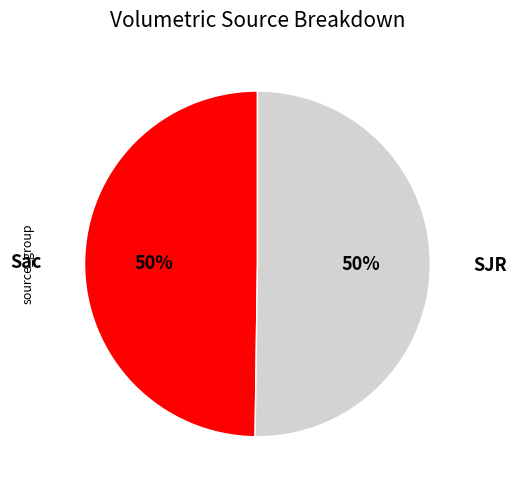

Is it true that Sac is 41% of the pie?

False